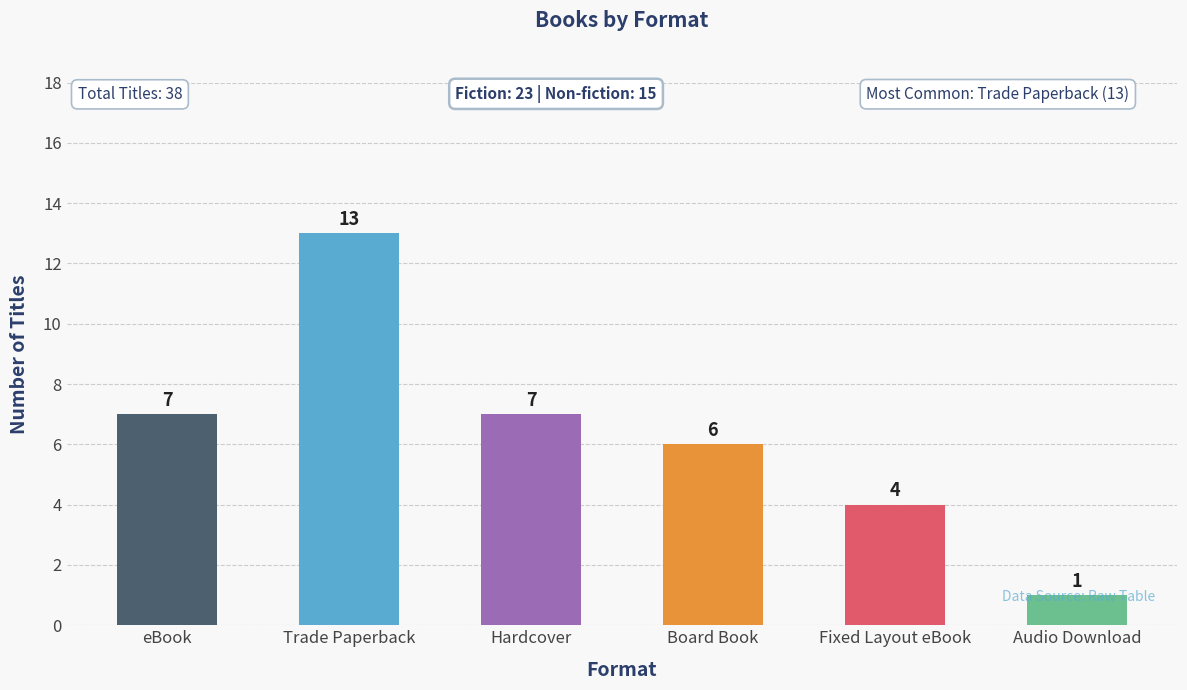

How many distinct data groups are displayed?

1